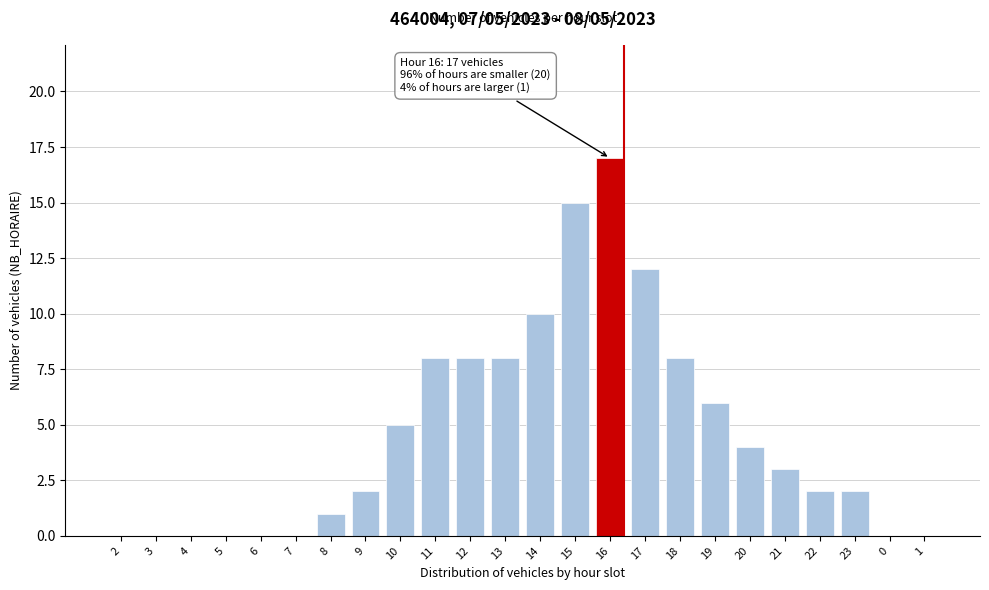

Reading left to right, what are all the values shown in this chart?

2=0	3=0	4=0	5=0	6=0	7=0	8=1	9=2	10=5	11=8	12=8	13=8	14=10	15=15	16=17	17=12	18=8	19=6	20=4	21=3	22=2	23=2	0=0	1=0